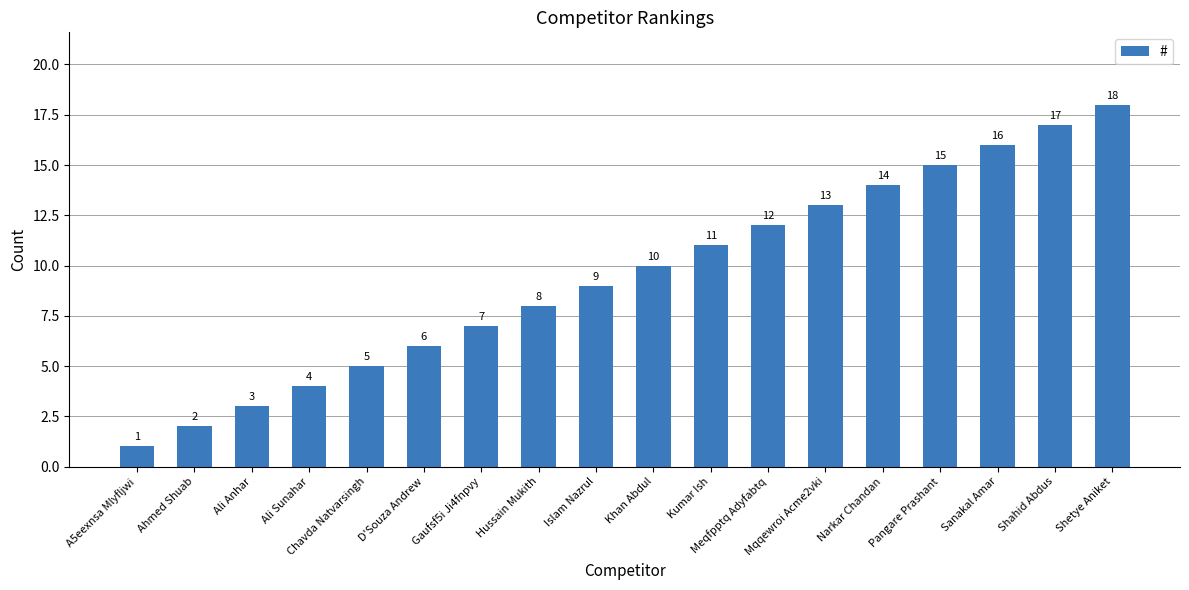

What is the maximum value shown in the chart?

18